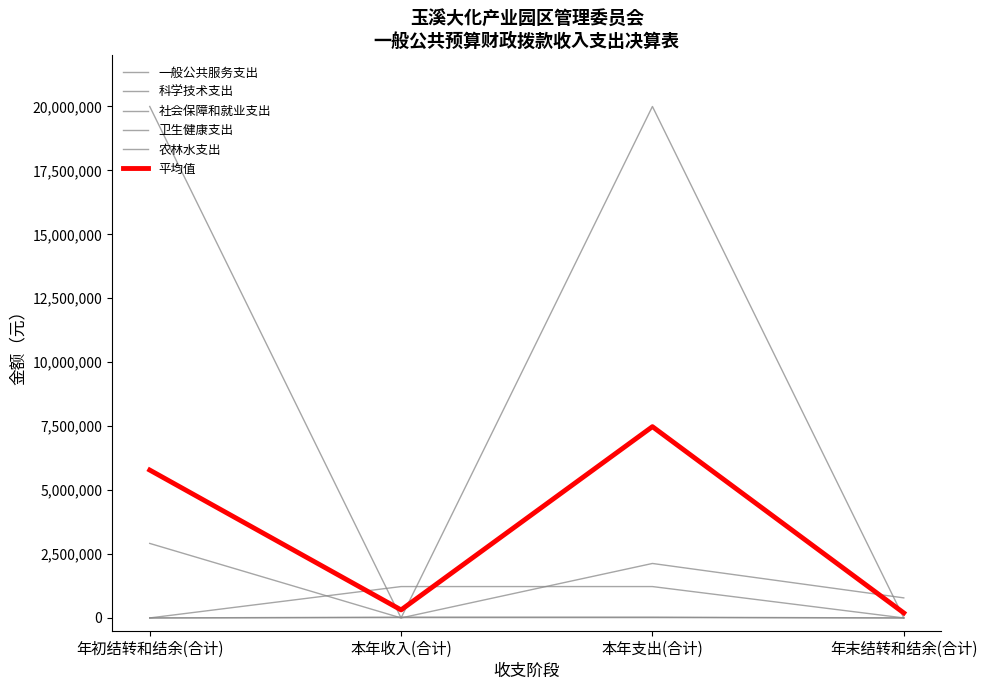

How many lines are shown in the chart?

6